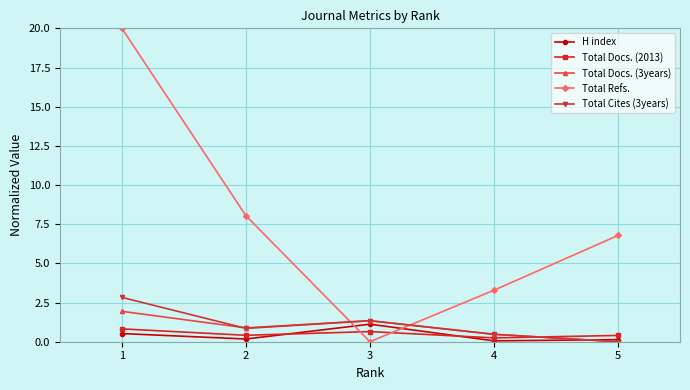

Where is Total Cites (3years) nearest to the value 1?

2